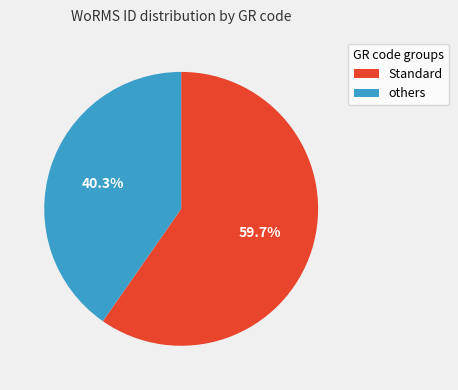

Is there a majority slice in this chart?

Yes